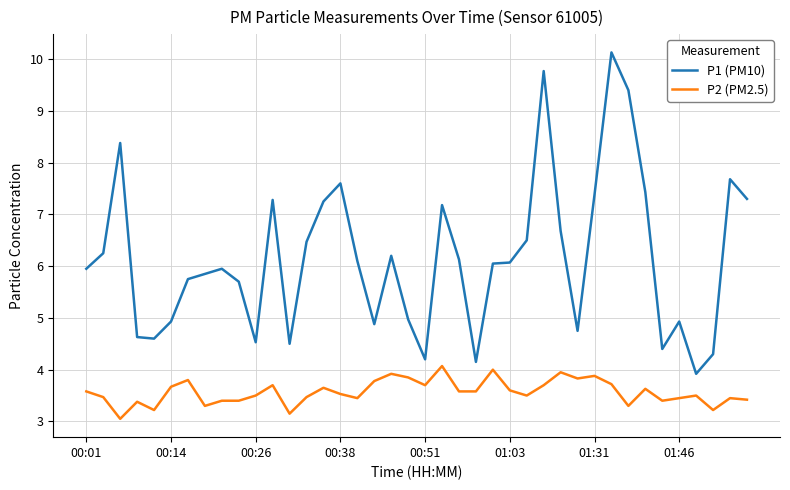

Which series has the widest spread of values?

P1 (PM10)